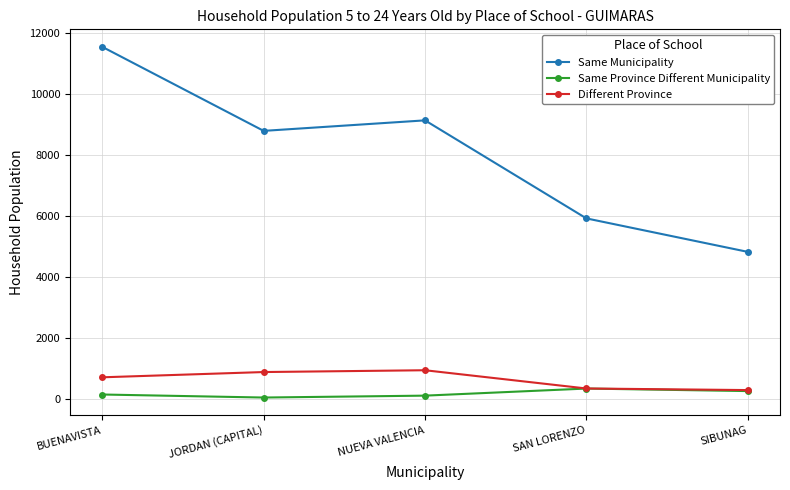

What is the difference between the highest and lowest values at BUENAVISTA?

11376